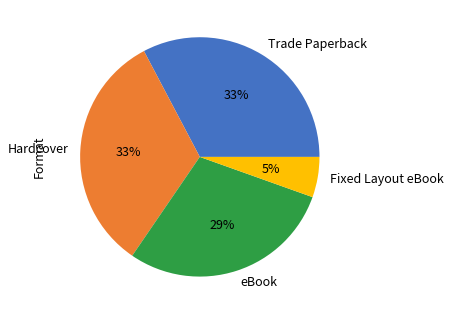

How many slices are in this pie chart?

4